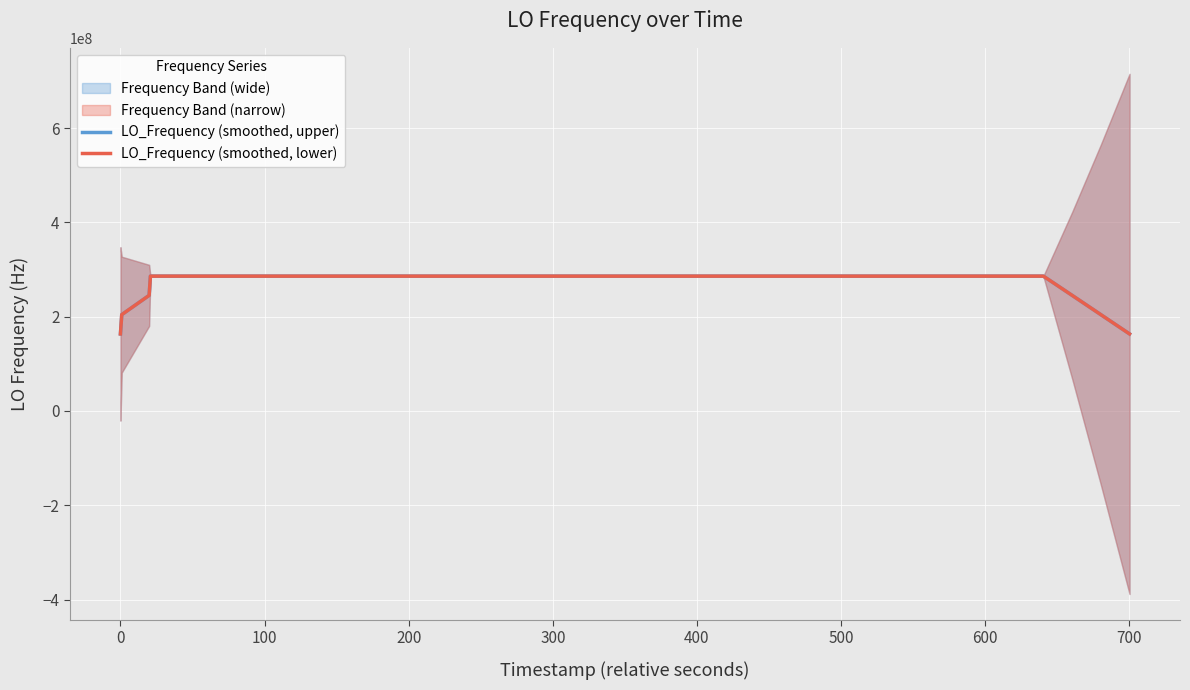

Is this an area chart (filled region under the line)?

No